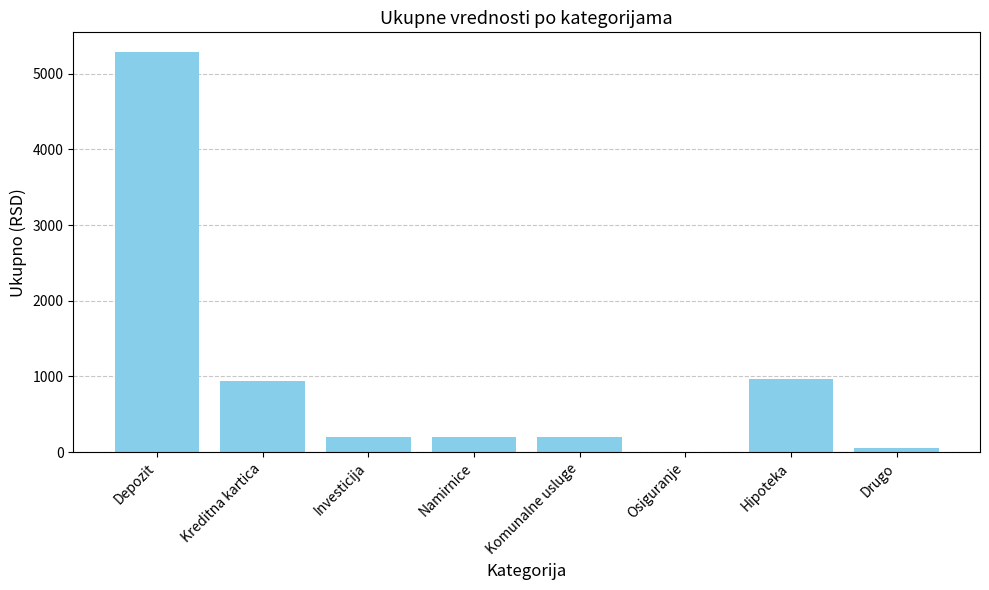

What is the greatest value displayed?

5282.6